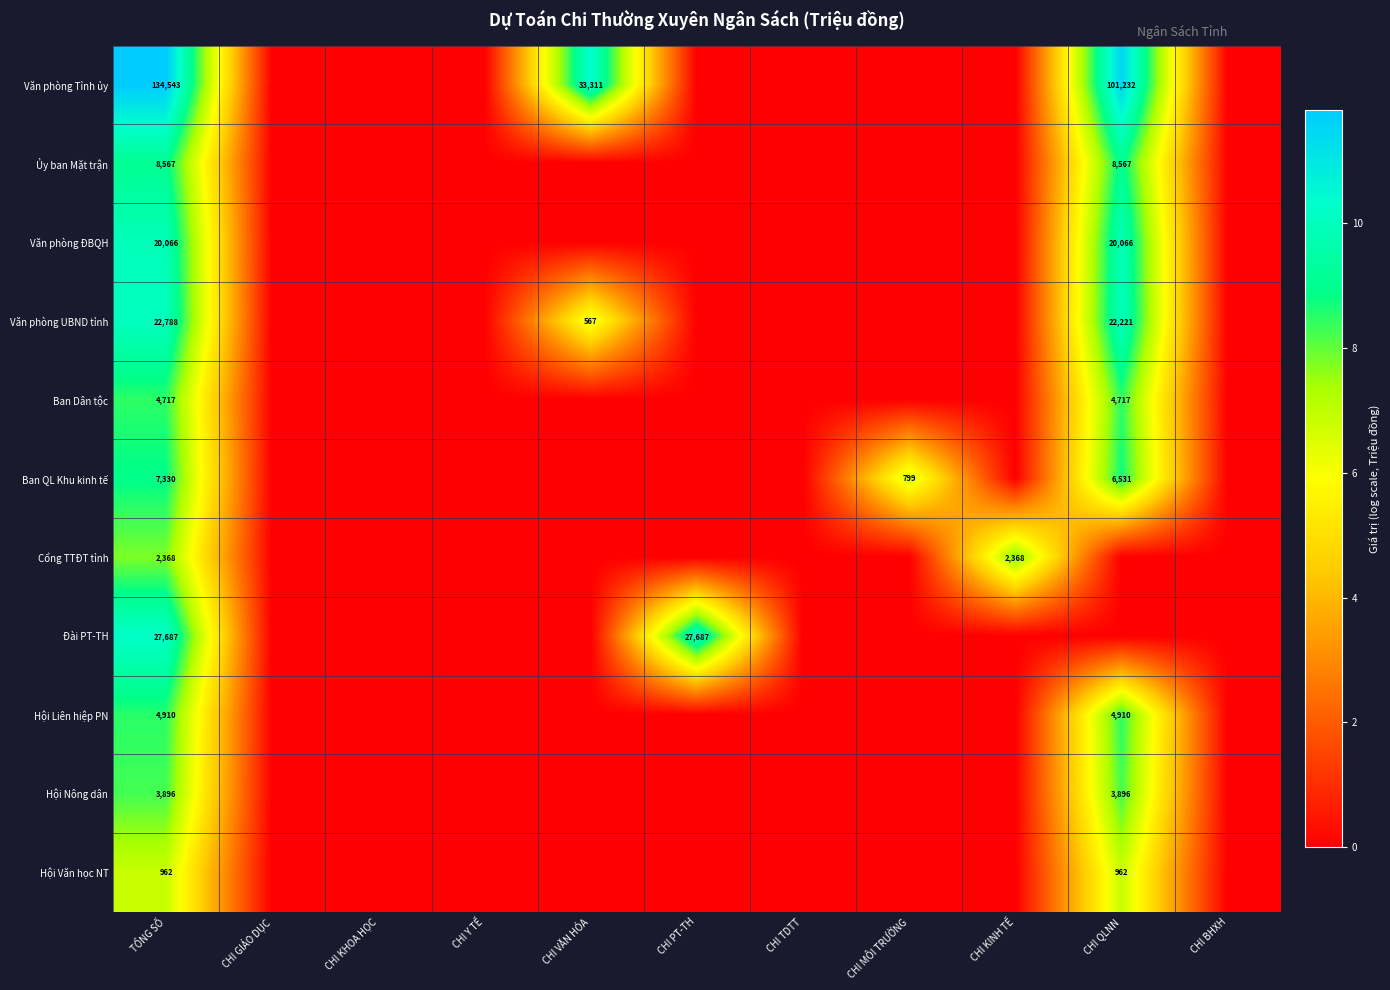

Rank the categories by Đài PT-TH value from highest to lowest.

TỔNG SỐ, CHI PT-TH, CHI GIÁO DỤC, CHI KHOA HỌC, CHI Y TẾ, CHI VĂN HÓA, CHI TDTT, CHI MÔI TRƯỜNG, CHI KINH TẾ, CHI QLNN, CHI BHXH